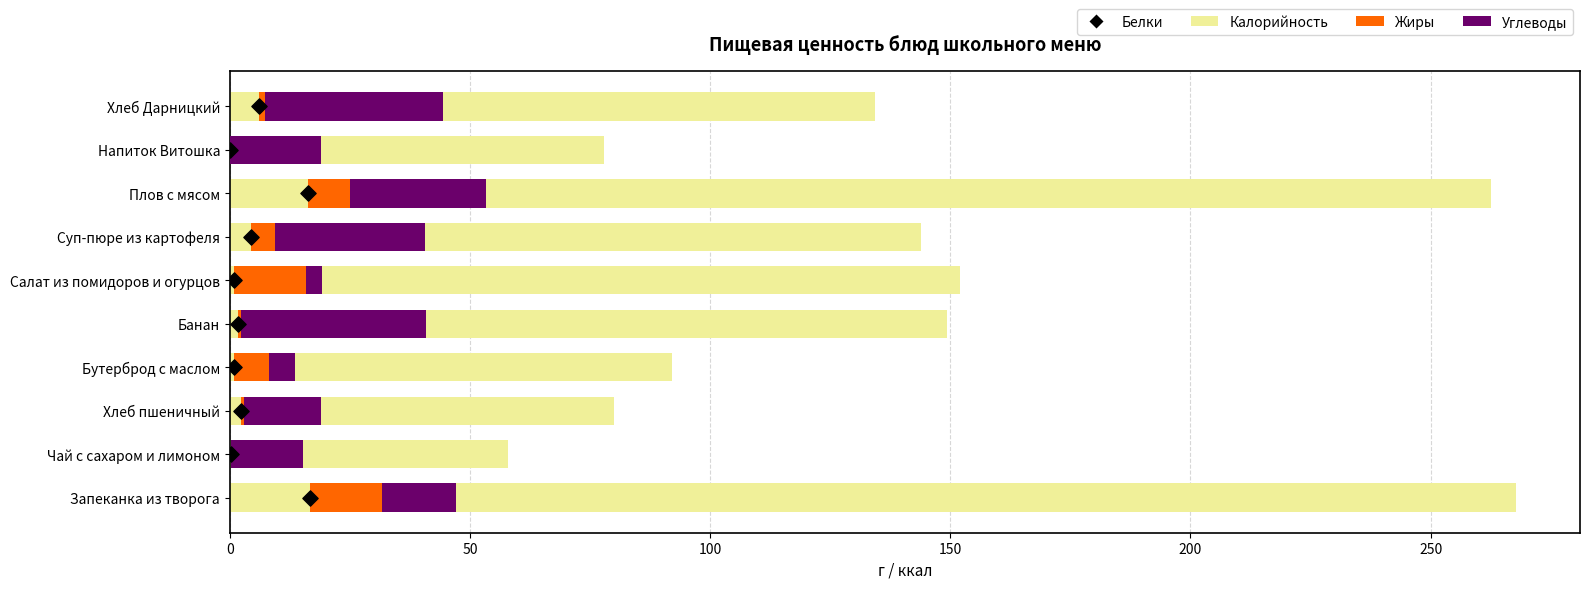

At how many categories does at least one series exceed 166?

2